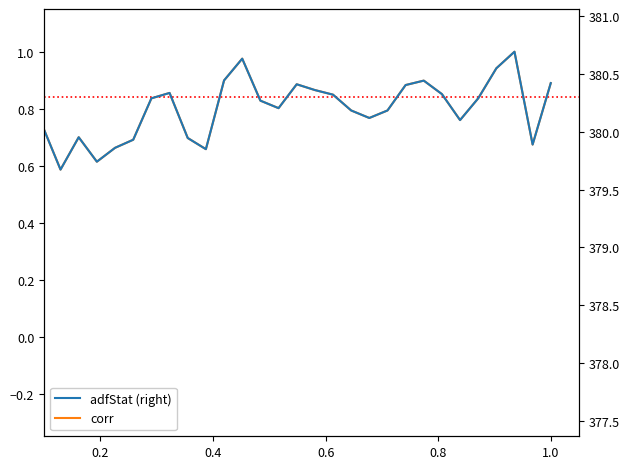

True or false: adfStat (right) and corr cross at least once.

False